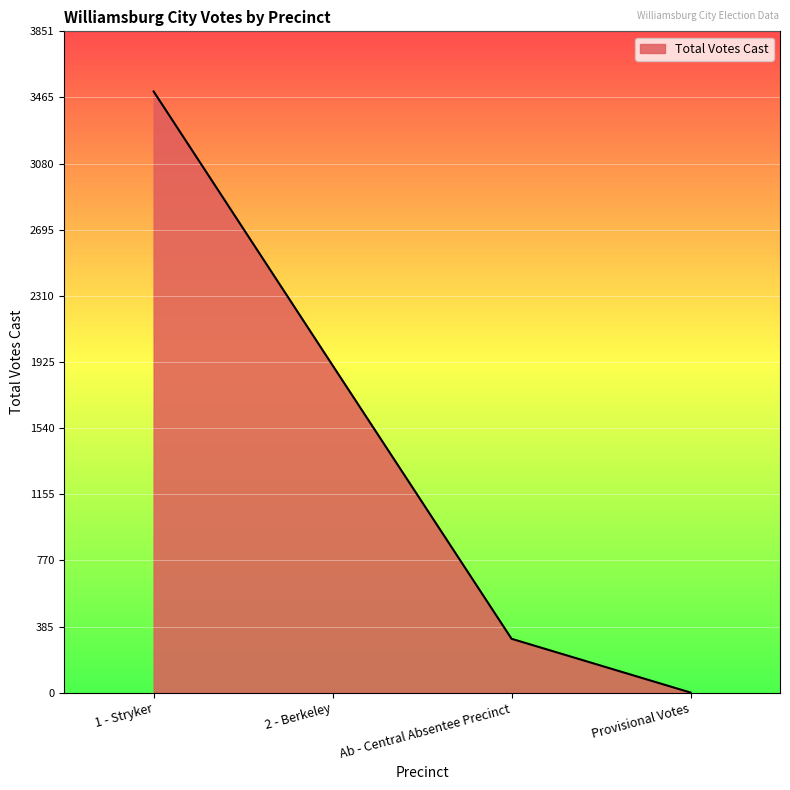

How many lines are shown in the chart?

1